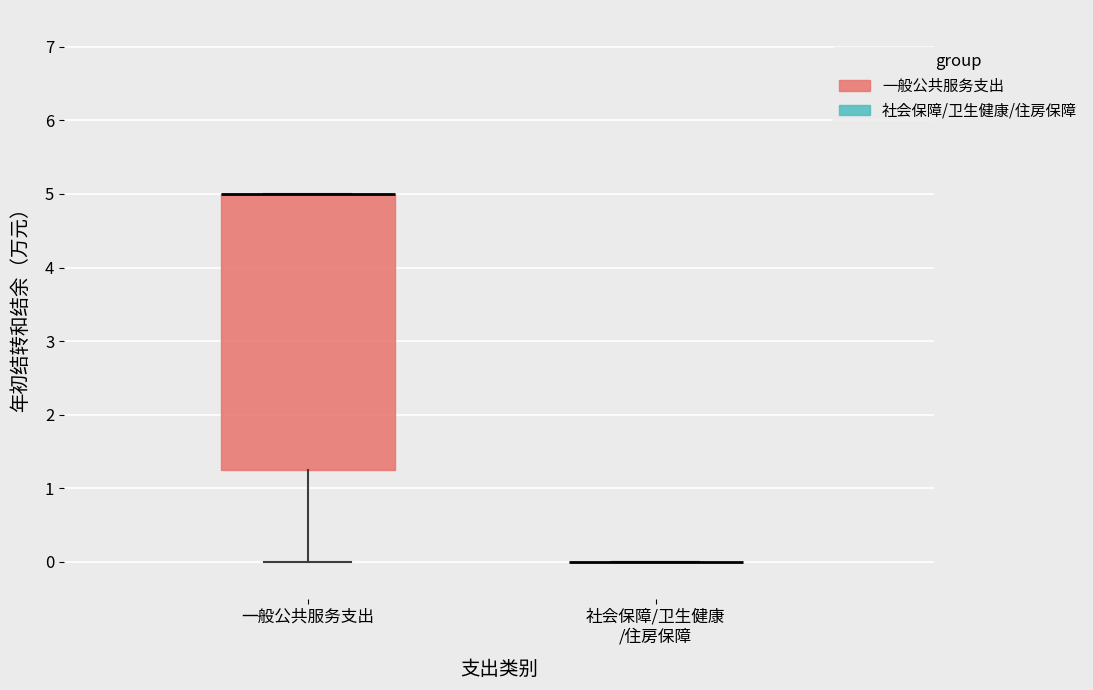

Comparing the boxes themselves (not the whiskers), which one is the tallest?

一般公共服务支出